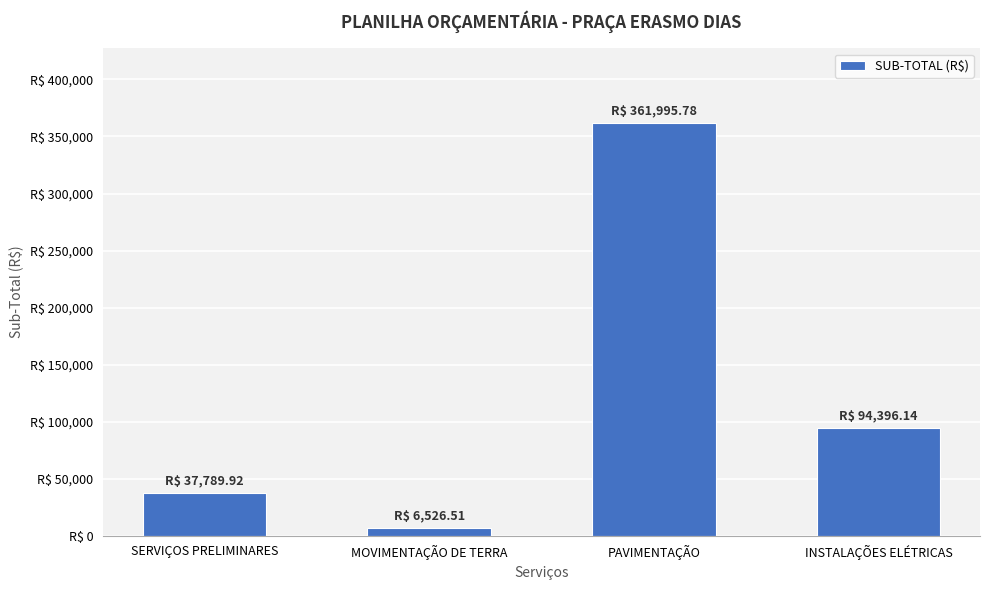

Reading left to right, what are all the values shown in this chart?

37789.9	6526.5	361995.8	94396.1